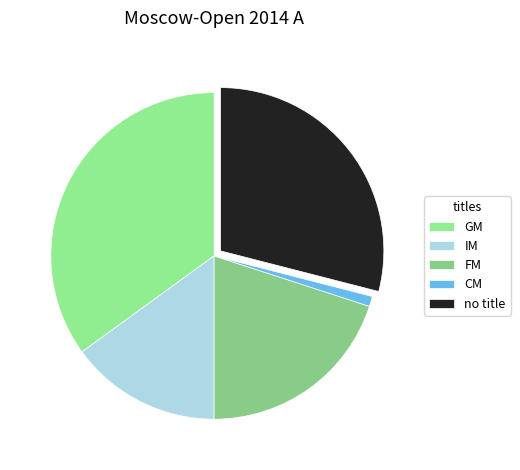

How many slices are in this pie chart?

5